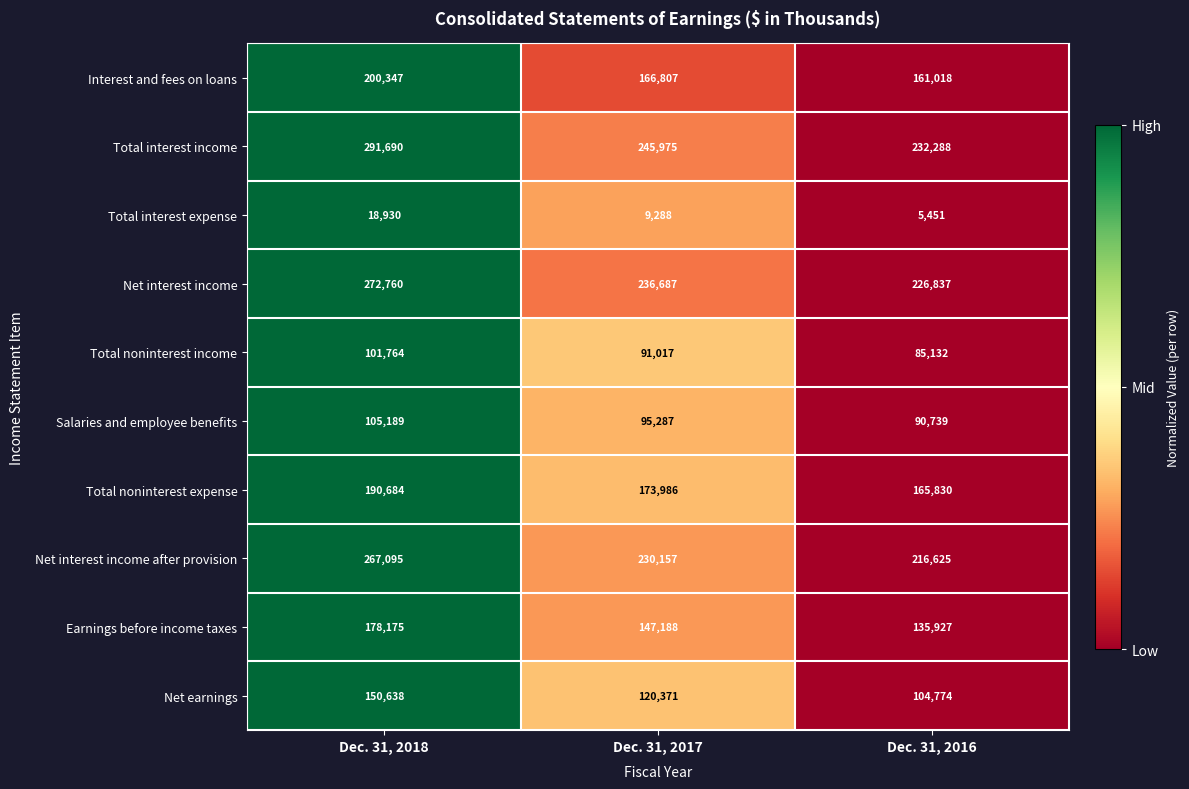

Which series changed the most between Dec. 31, 2018 and Dec. 31, 2017?

Total interest income